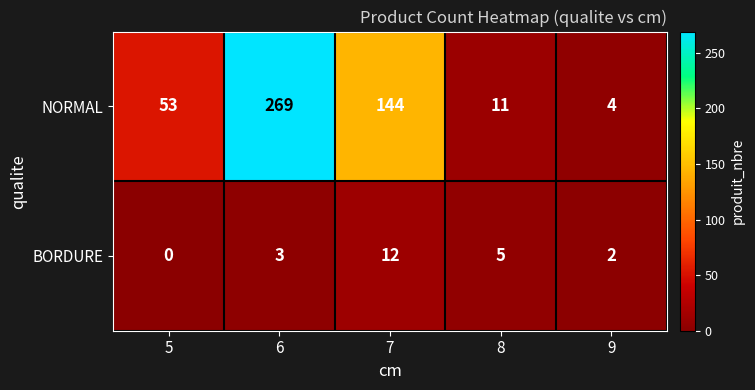

What is the spread (max minus min) of values at 6?

266